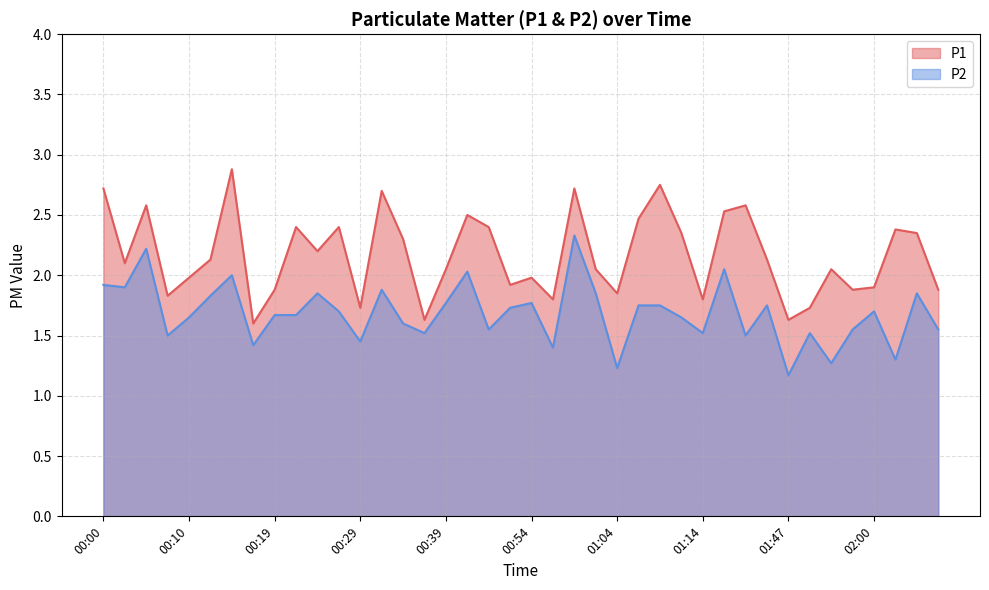

List the series in order of their peak value, lowest first.

P2, P1